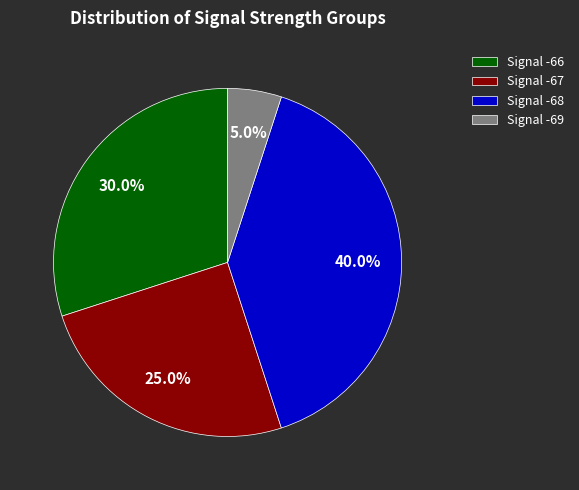

Rank the categories by value from lowest to highest.

Signal -69, Signal -67, Signal -66, Signal -68